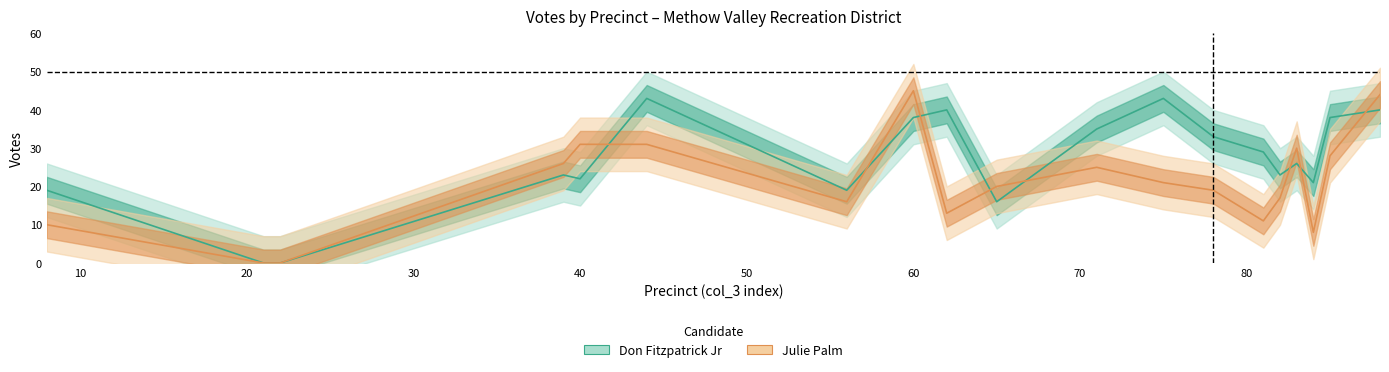

Is it true that Julie Palm equals 25 at 60?

False